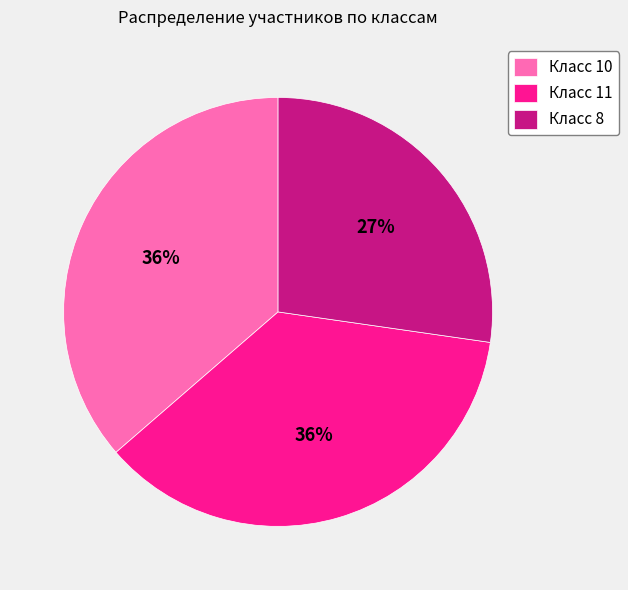

Count the number of slices in the pie.

3